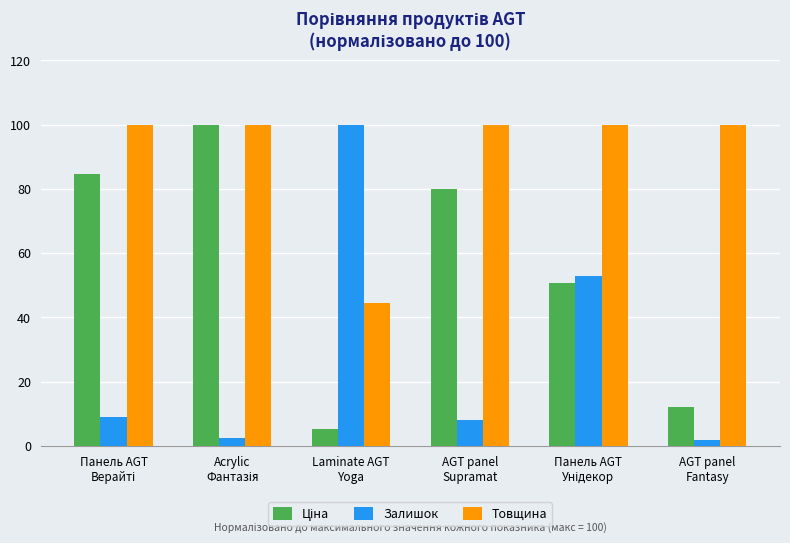

What is the maximum value shown in the chart?

100.0